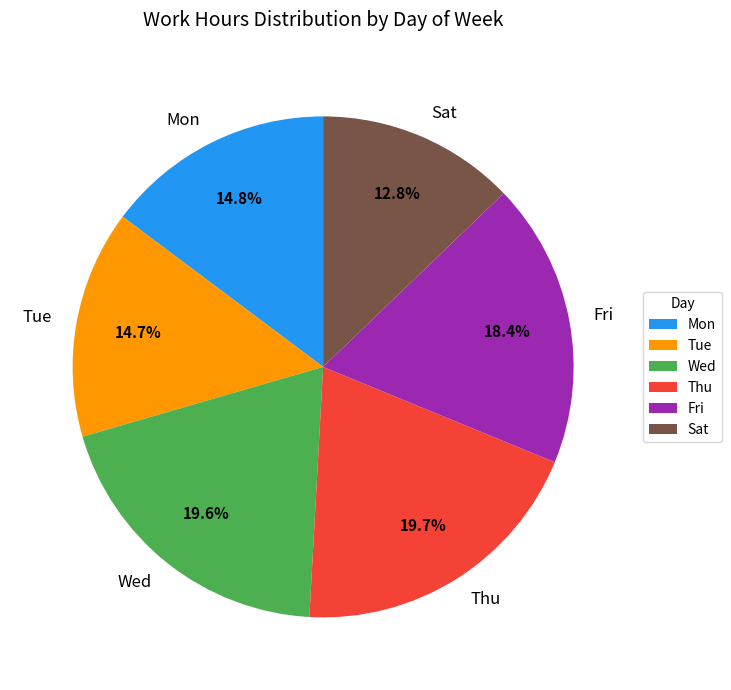

What percentage is the Wed slice, to the nearest percent?

20%